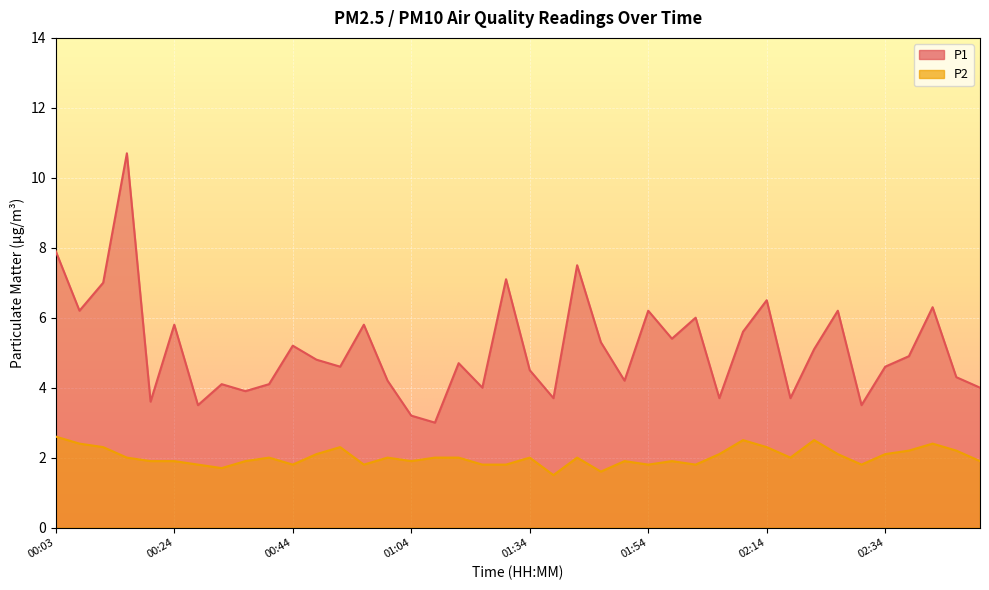

At how many categories does at least one series exceed 8?

1